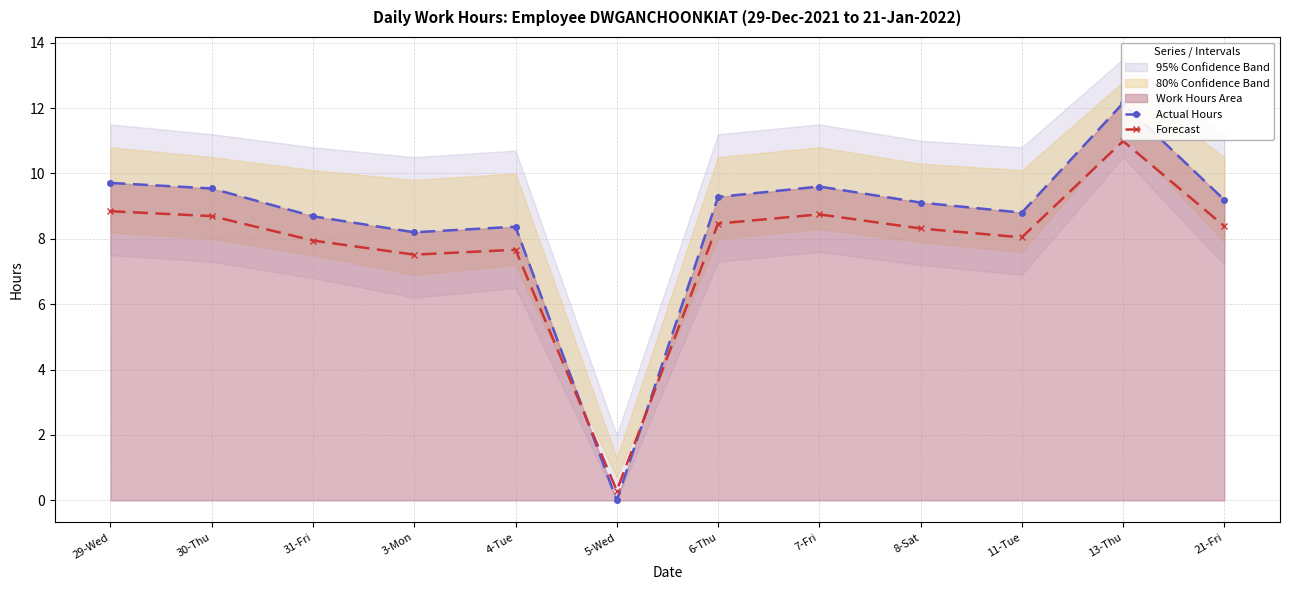

What is the total value across all series at 21-Fri?

17.6